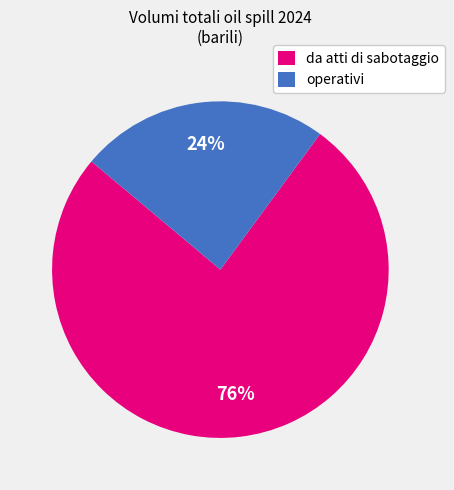

True or false: da atti di sabotaggio accounts for 76% of the total.

True